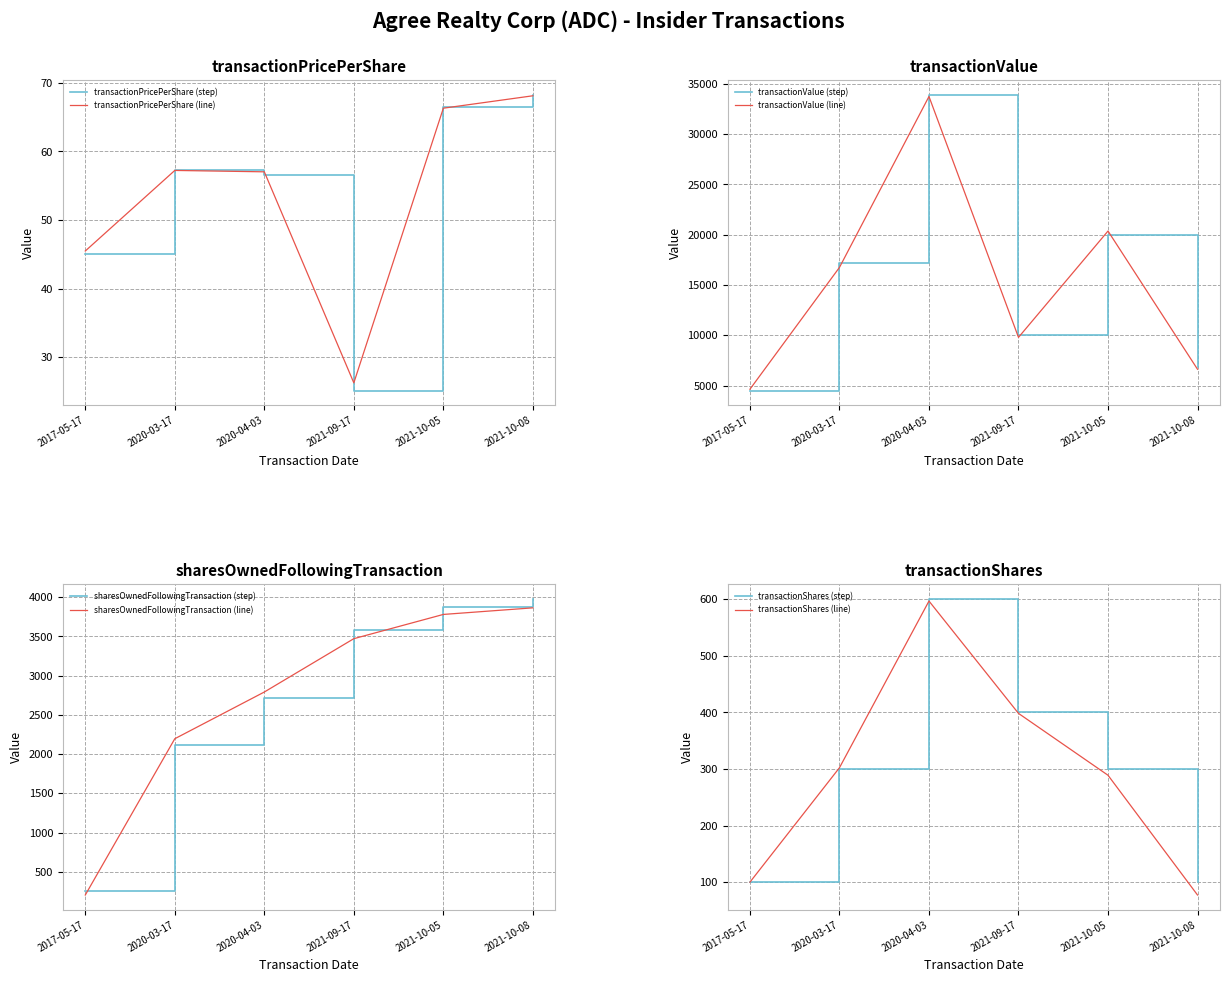

What is the sum of all transactionValue values?

92473.0